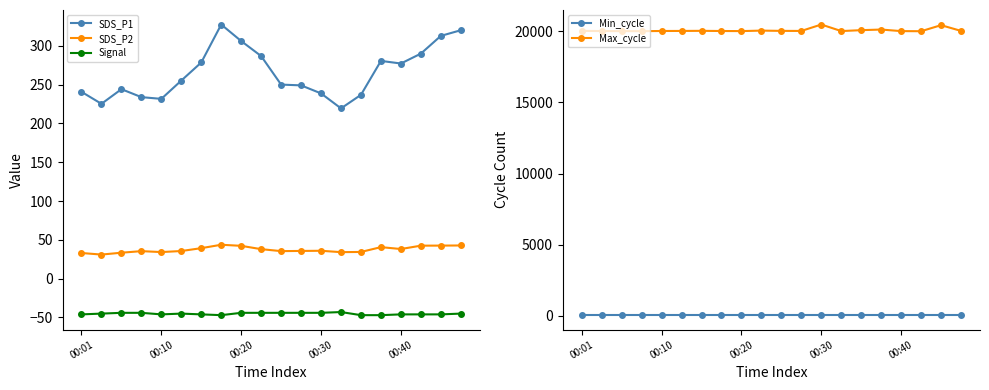

How many interior local valleys does the Signal series have?

2